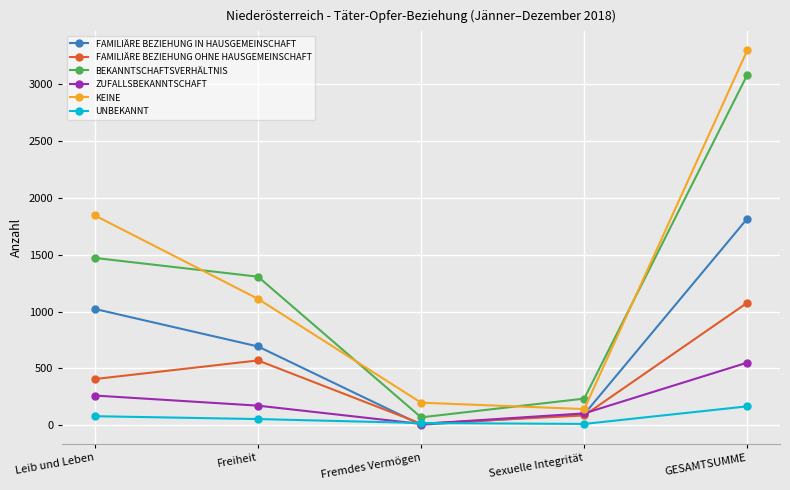

List the labels in order of FAMILIÄRE BEZIEHUNG IN HAUSGEMEINSCHAFT value, largest first.

GESAMTSUMME, Leib und Leben, Freiheit, Sexuelle Integrität, Fremdes Vermögen